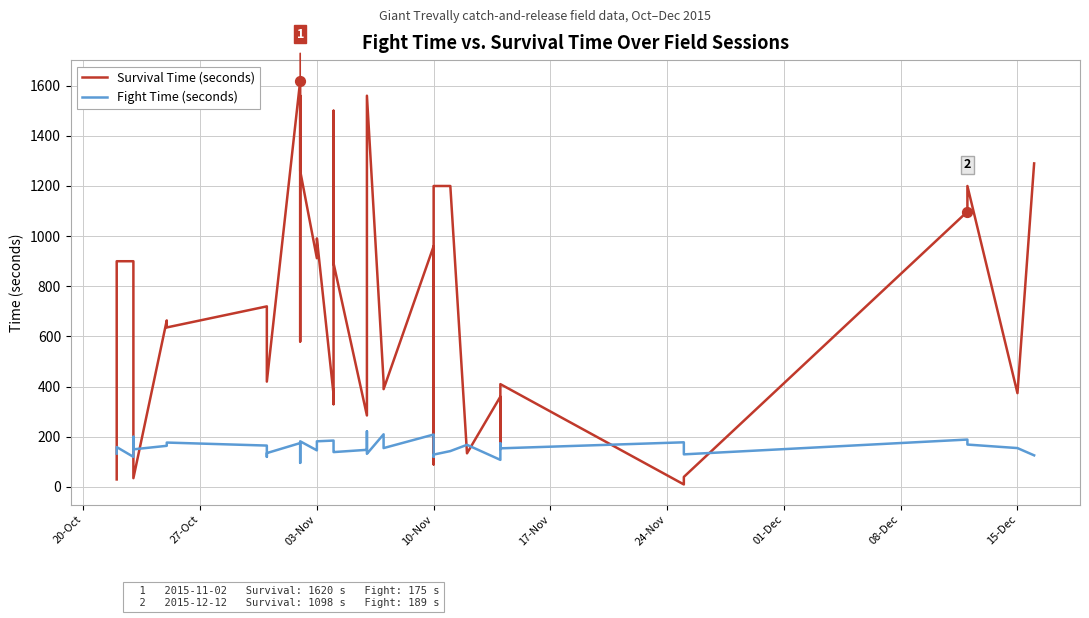

Is the value of Fight Time (seconds) at 18 greater than the value of Survival Time (seconds) at 17-Nov?

Yes